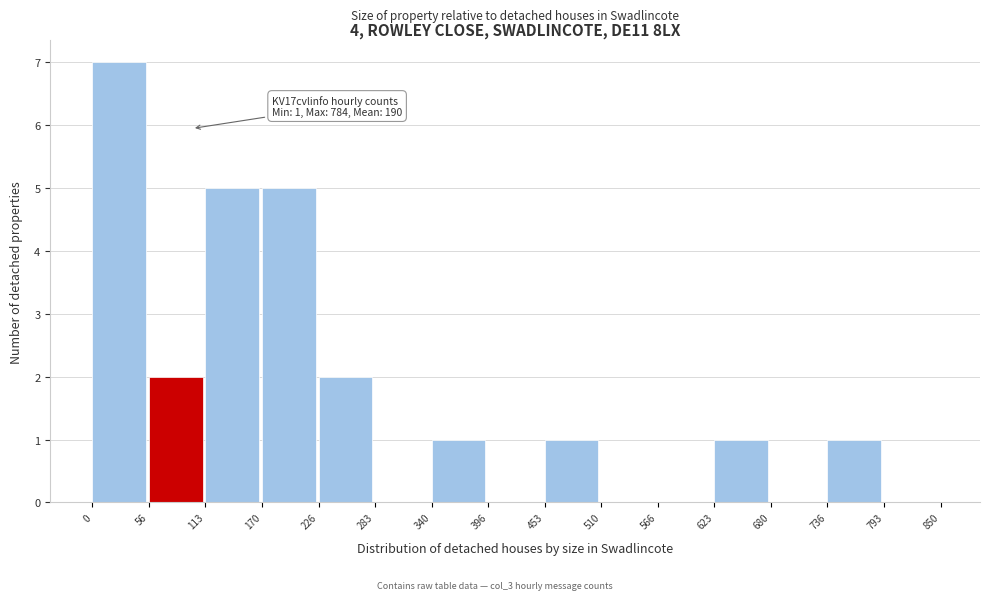

Which range on the x-axis has the tallest bar?

0 to 56